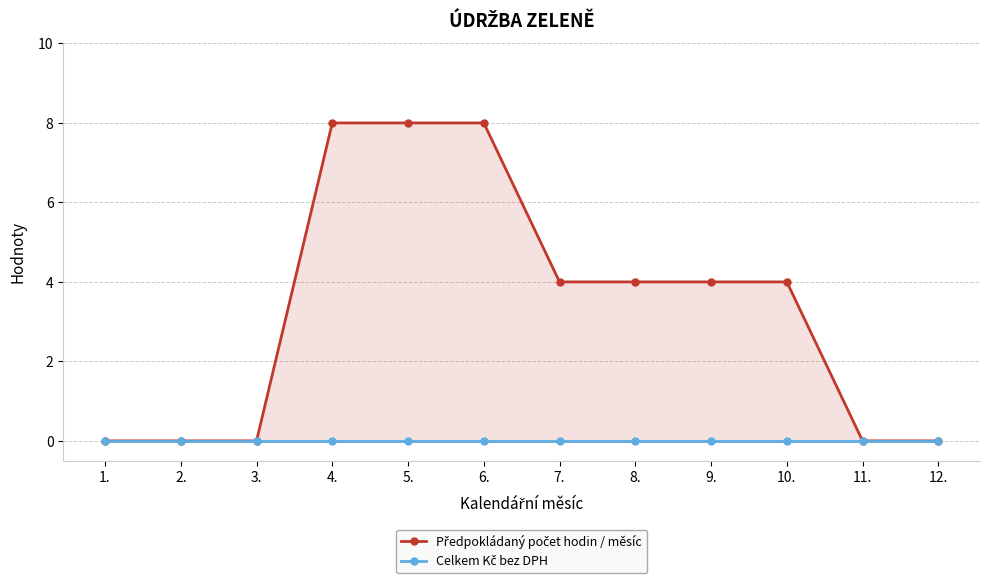

What is the label of the 4th point from the left?

4.